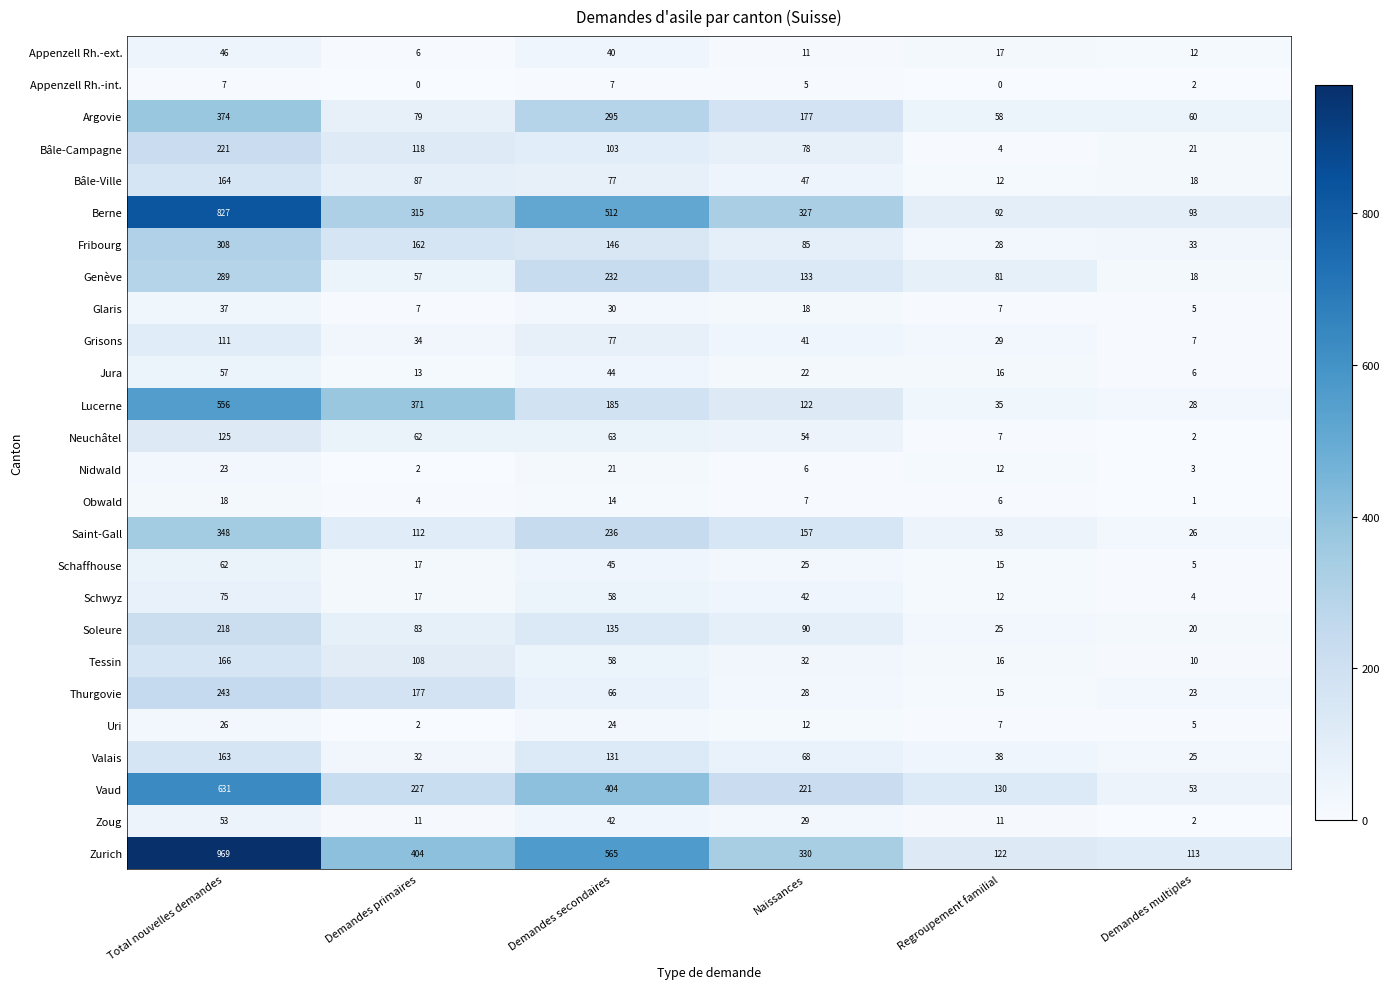

What is the difference between the highest and lowest values at Demandes secondaires?

558